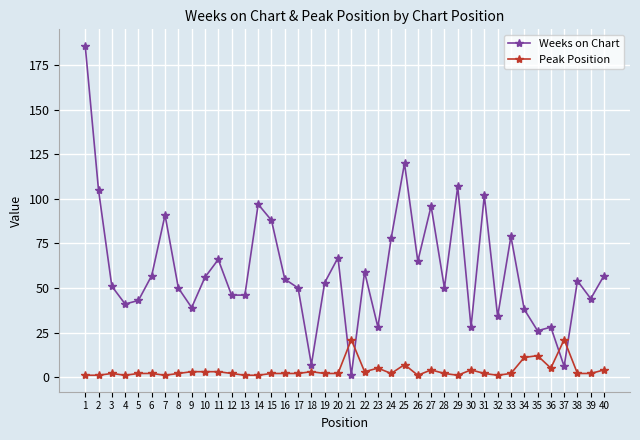

Where is Weeks on Chart nearest to the value 93?

7